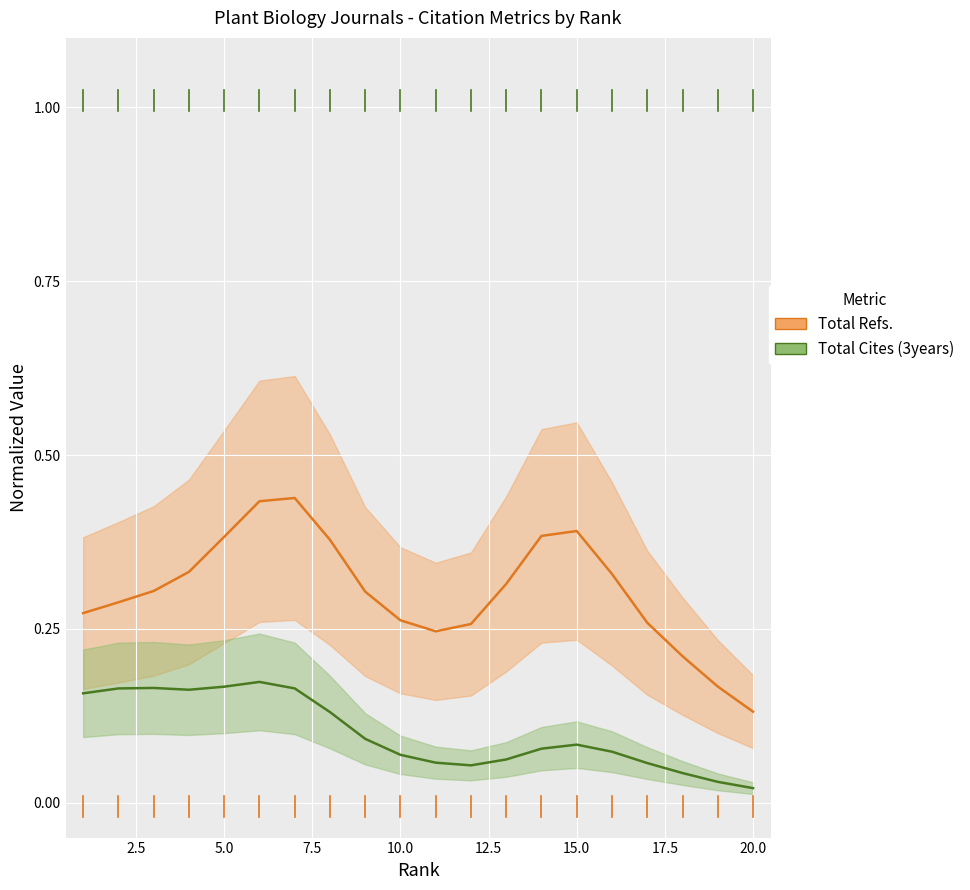

In Total Cites (3years), how many points are higher than both neighbors (excluding endpoints)?

3